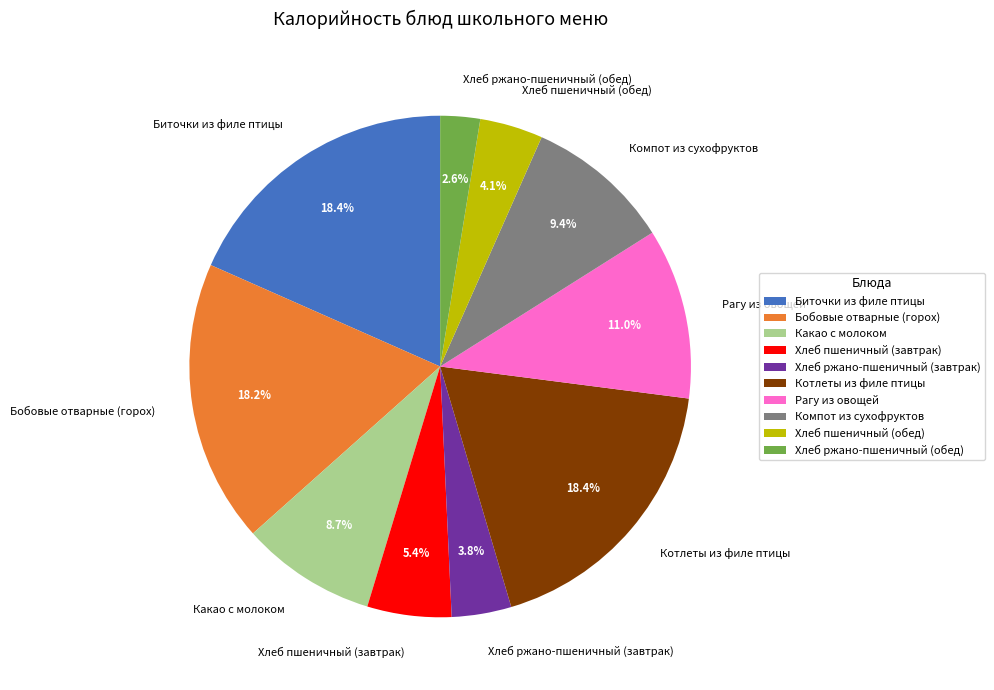

Approximately how many times larger is the value at Хлеб ржано-пшеничный (завтрак) compared to Хлеб пшеничный (обед)?

0.9